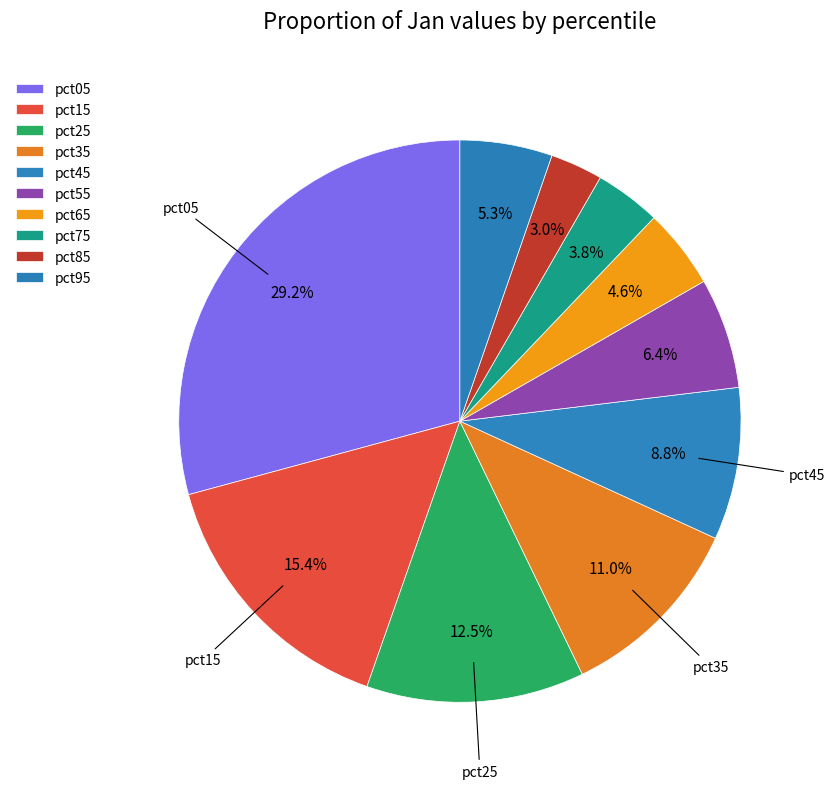

What percentage is NOT represented by pct95?

94.7%